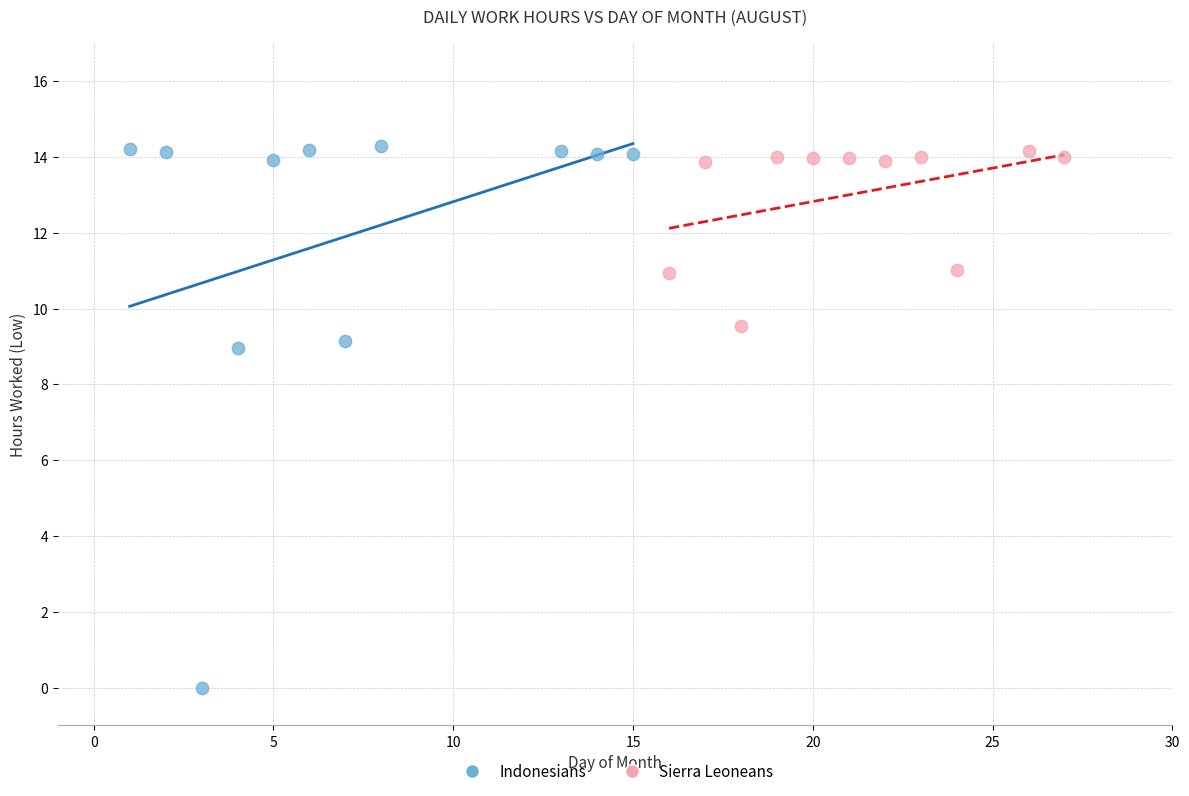

Which series contains the lowest Y value?

Indonesians